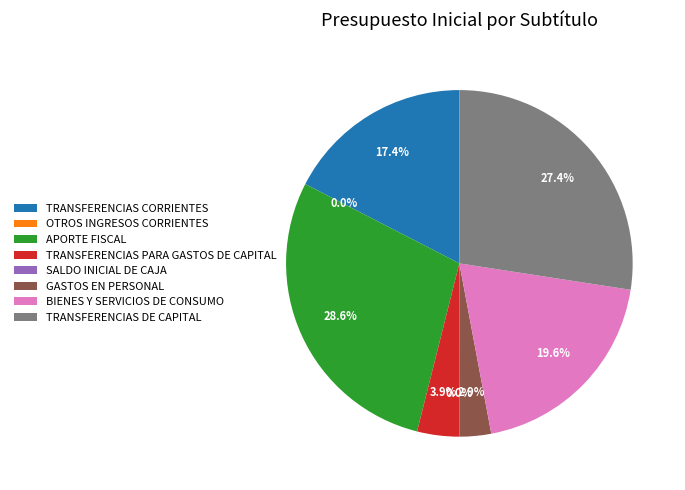

What is the largest slice in the pie chart?

APORTE FISCAL